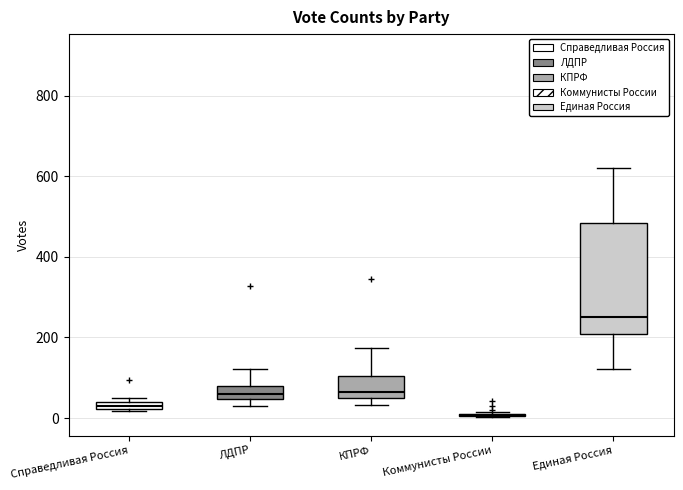

Comparing the boxes themselves (not the whiskers), which one is the tallest?

Единая Россия